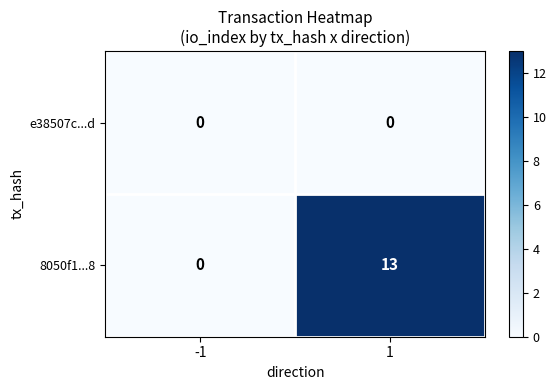

Reading left to right, list all the values displayed in this chart.

e38507c...d: 0	0
8050f1...8: 0	13